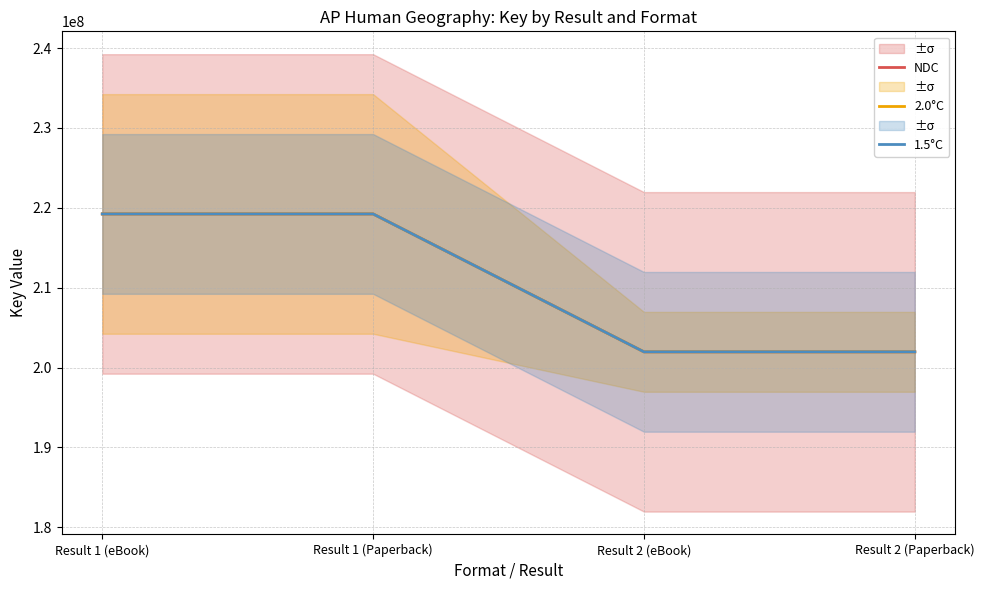

Which series changed the most between Result 1 (Paperback) and Result 2 (Paperback)?

NDC